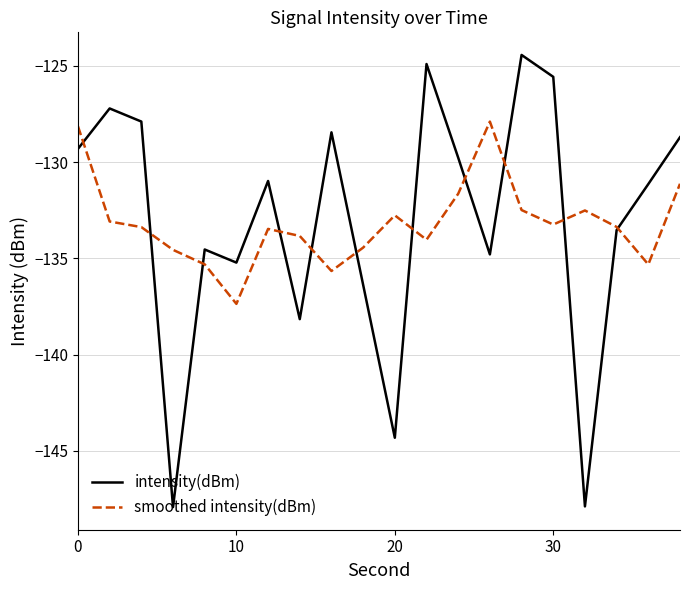

Which series has the largest range (max minus min)?

intensity(dBm)